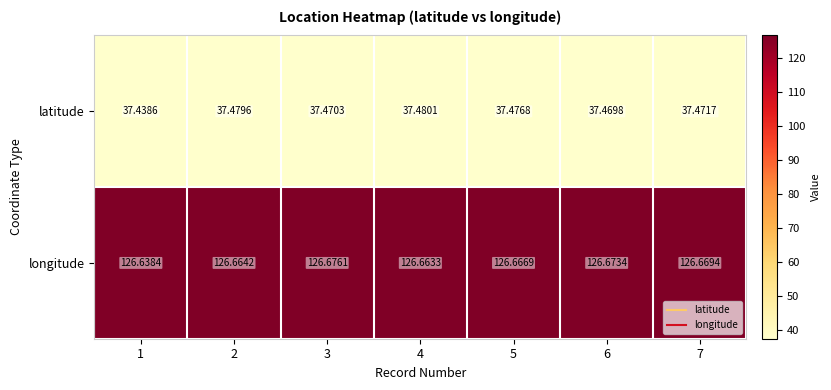

What is the minimum value shown in the chart?

37.4